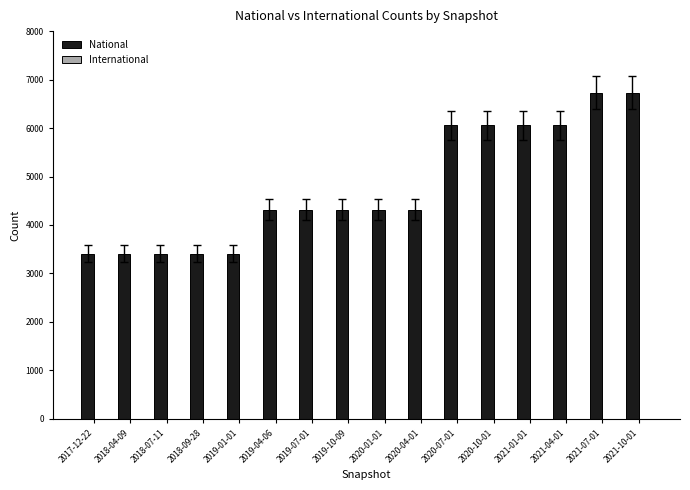

Which has a higher value, 2021-01-01 or 2021-07-01?

2021-07-01